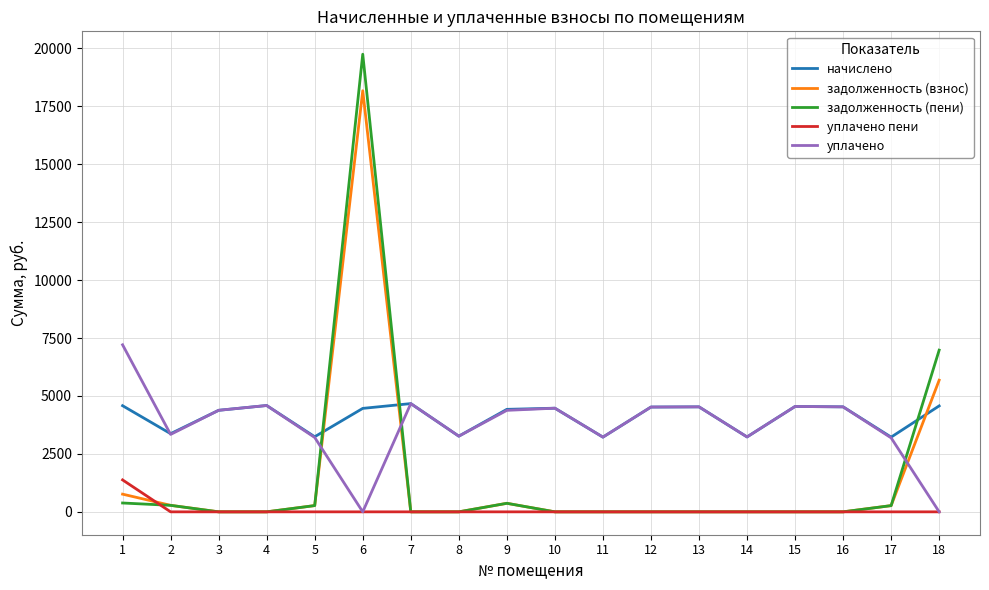

What is the difference between the highest and lowest values at 10?

4473.0